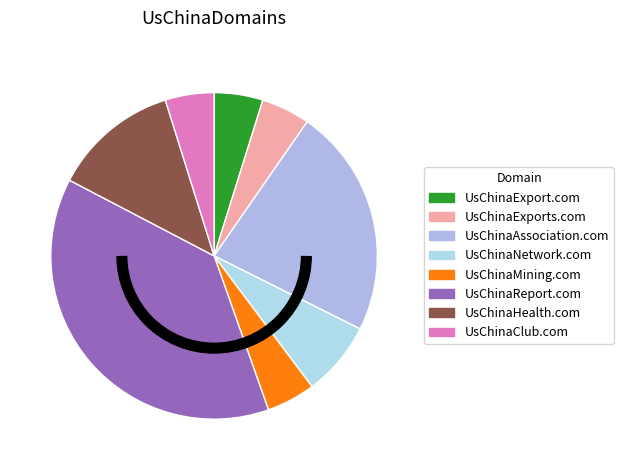

How many segments does this pie chart have?

8